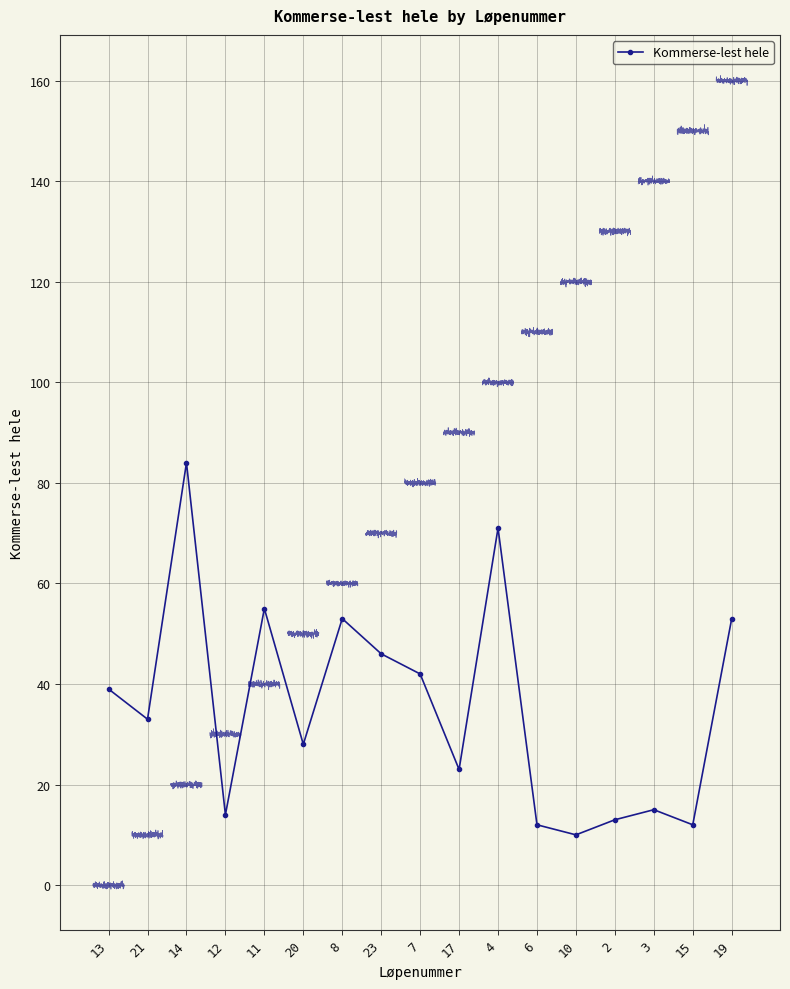

Rank the categories by value from highest to lowest.

14, 4, 11, 8, 19, 23, 7, 13, 21, 20, 17, 3, 12, 2, 6, 15, 10